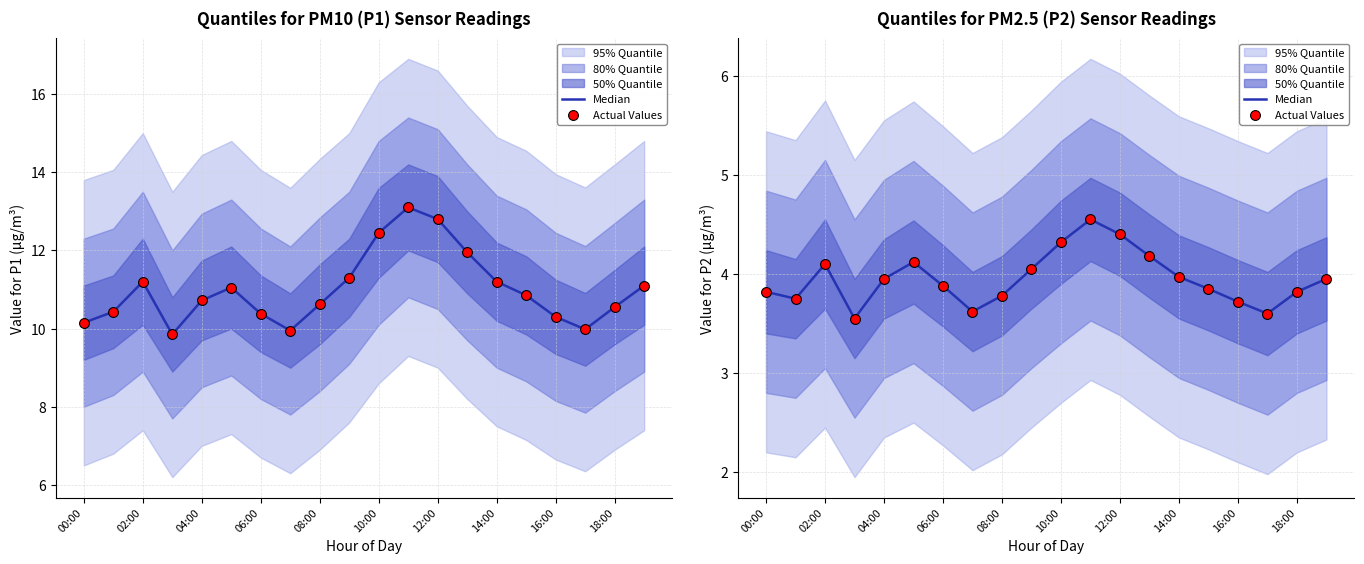

At how many categories does at least one series exceed 4?

7